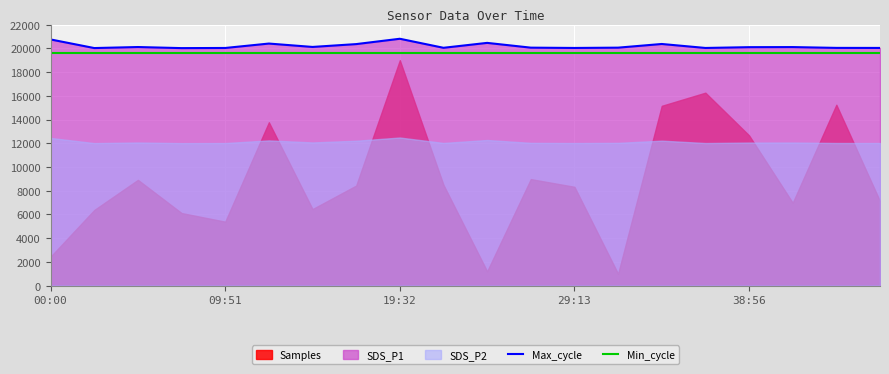

What is the difference between the second highest and second lowest values in the Max_cycle series?

725